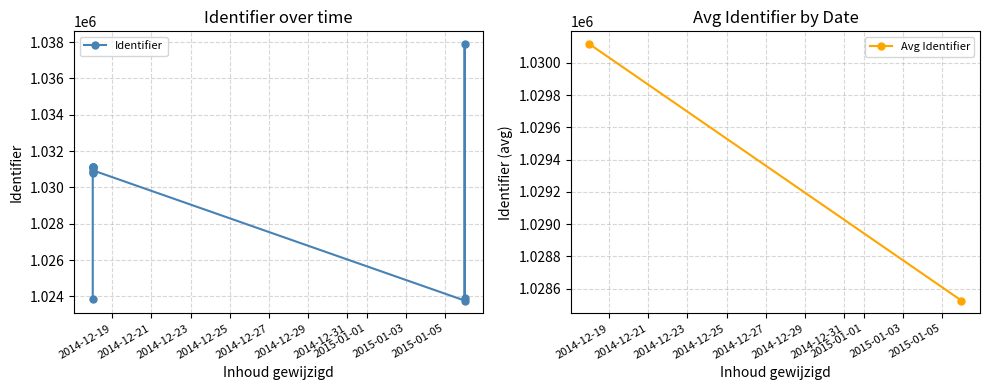

Rank the categories by value from highest to lowest.

2015-01-06, 2014-12-18, 2014-12-18, 2014-12-18, 2014-12-18, 2014-12-18, 2014-12-18, 2014-12-18, 2015-01-06, 2014-12-18, 2015-01-06